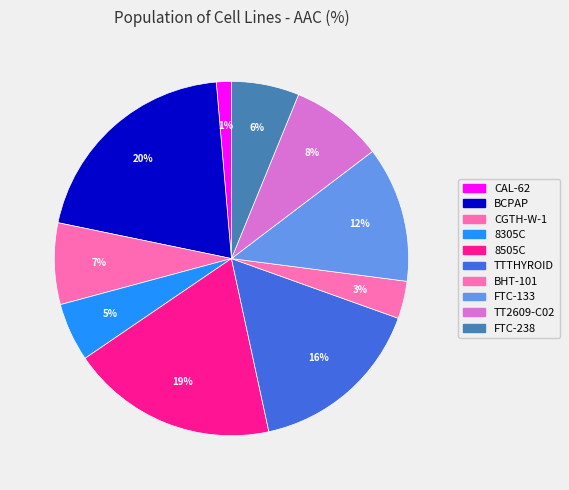

Count the number of slices in the pie.

10